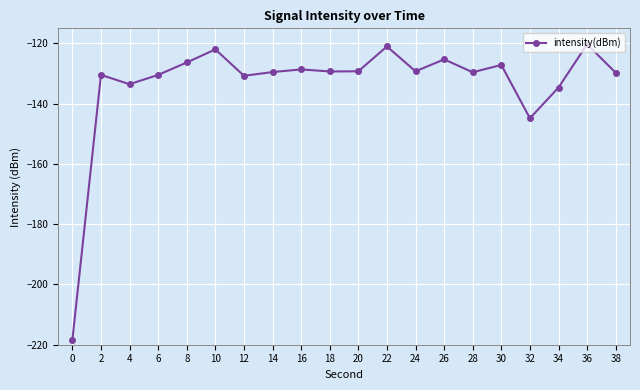

What is the sum of all values?

-2670.5